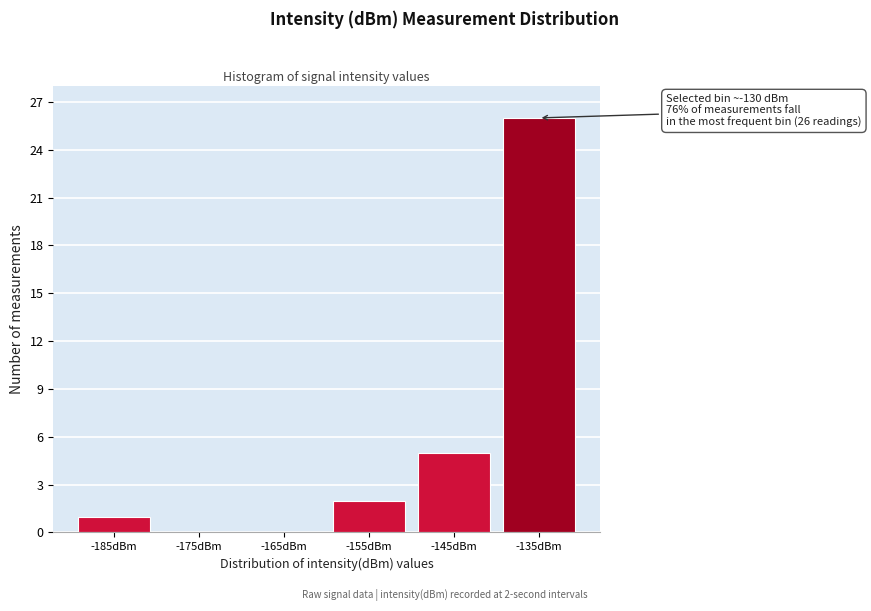

Reading right to left, what are all the values shown in this chart?

-135dBm=26	-145dBm=5	-155dBm=2	-165dBm=0	-175dBm=0	-185dBm=1